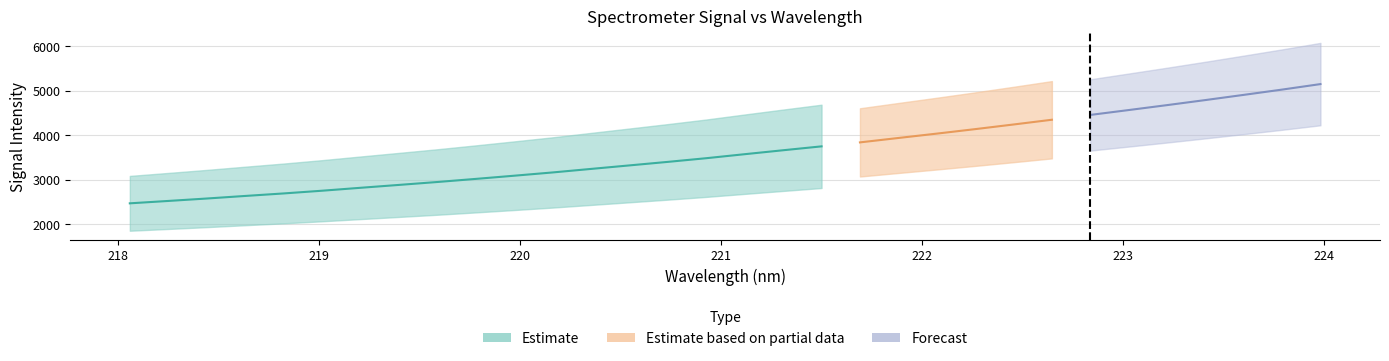

Is it true that Forecast equals 5202.6 at 13?

False